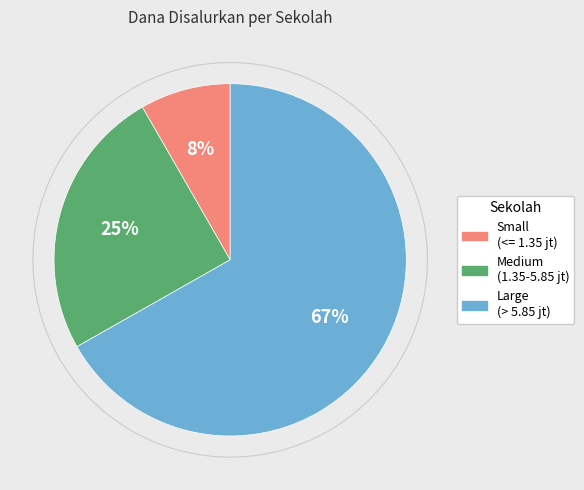

Is there any slice that represents more than half of the pie?

Yes